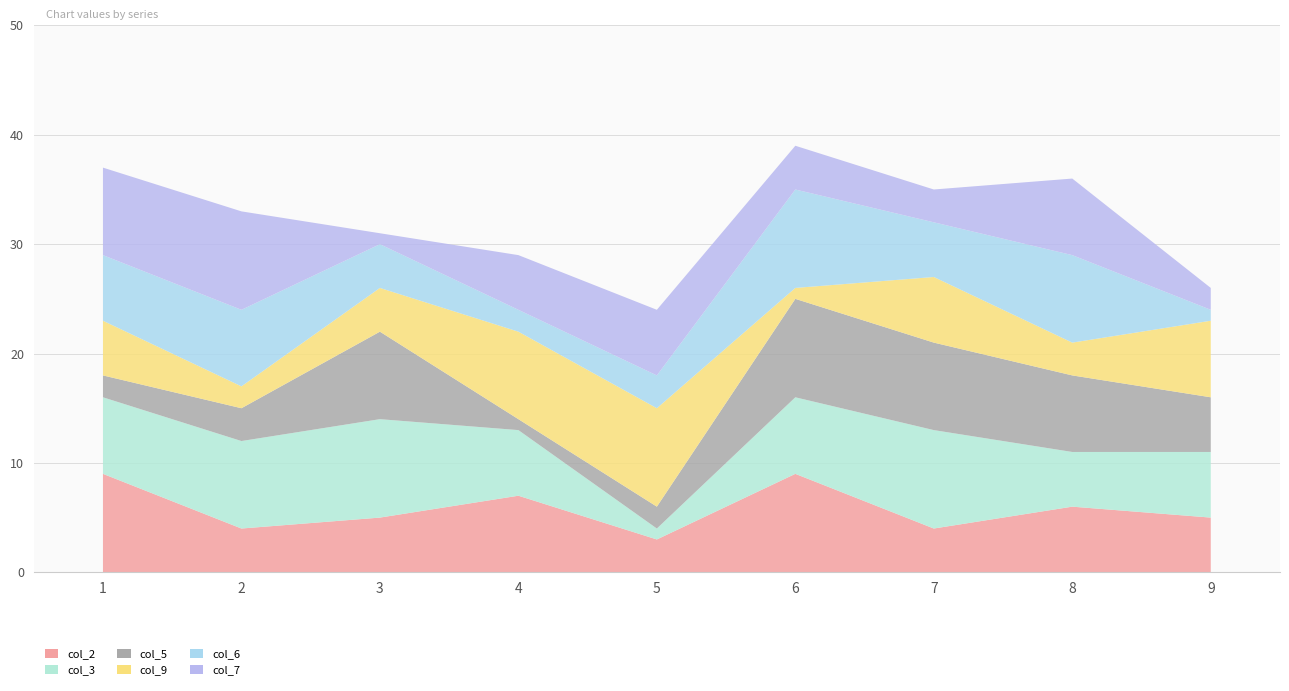

Reading left to right, list all the values displayed in this chart.

col_2: 1=9	2=4	3=5	4=7	5=3	6=9	7=4	8=6	9=5
col_3: 1=7	2=8	3=9	4=6	5=1	6=7	7=9	8=5	9=6
col_5: 1=2	2=3	3=8	4=1	5=2	6=9	7=8	8=7	9=5
col_9: 1=5	2=2	3=4	4=8	5=9	6=1	7=6	8=3	9=7
col_6: 1=6	2=7	3=4	4=2	5=3	6=9	7=5	8=8	9=1
col_7: 1=8	2=9	3=1	4=5	5=6	6=4	7=3	8=7	9=2